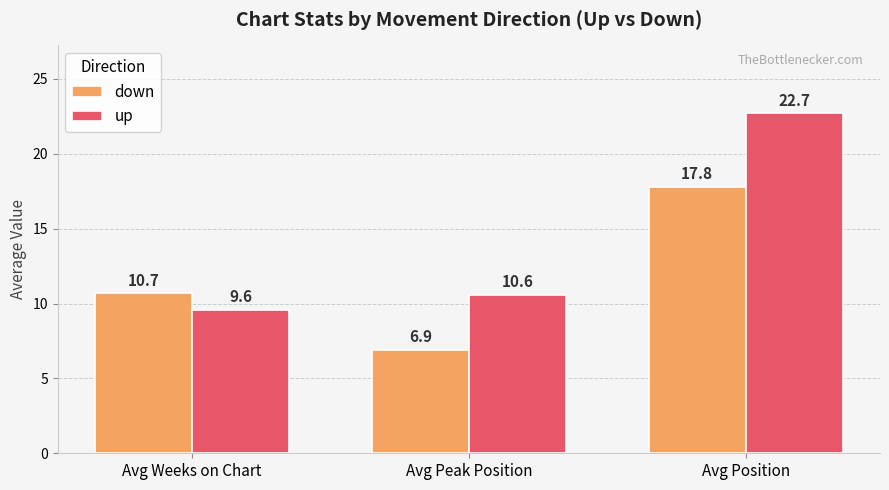

True or false: up has a value of 31.7 at Avg Position.

False